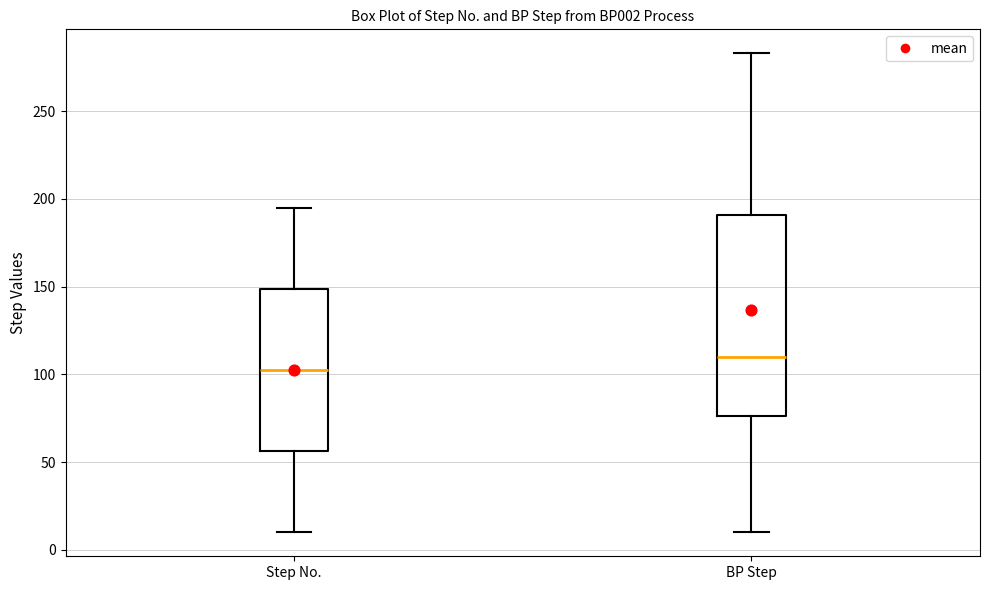

Reading left to right, transcribe this box plot: for each box, give where its median line is, the range the box spans, and where its two whiskers end, as read against the y-axis. The values are not printed on the chart, so give them approximately, as read against the axis.

Step No.: median 105, box 55 to 150, whiskers 10 to 195
BP Step: median 110, box 75 to 190, whiskers 10 to 285